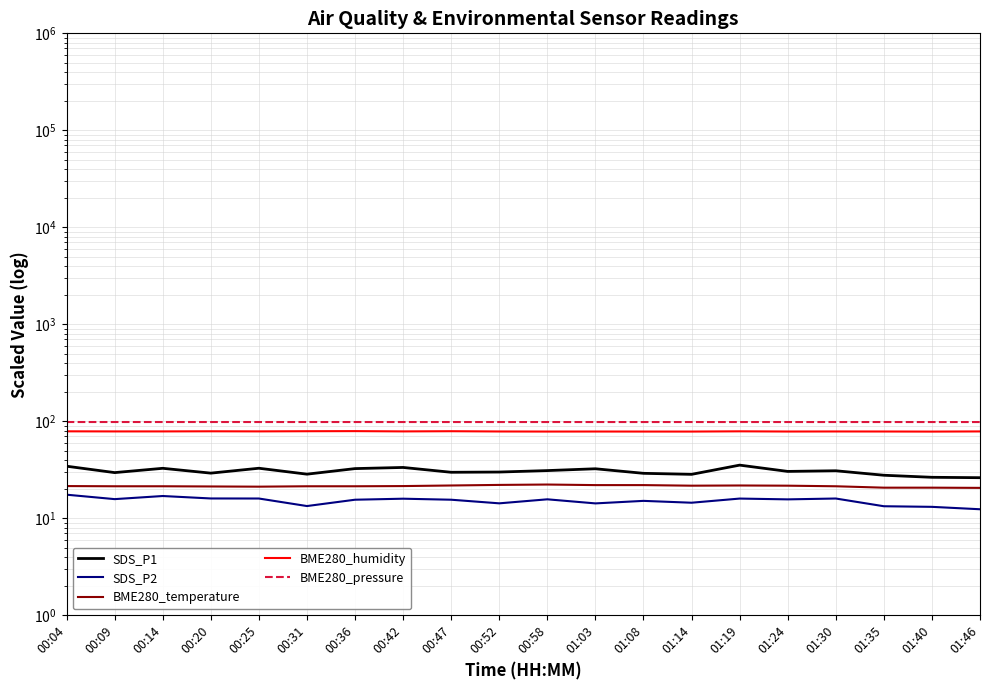

True or false: BME280_temperature has a value of 21.4 at 01:30.

True